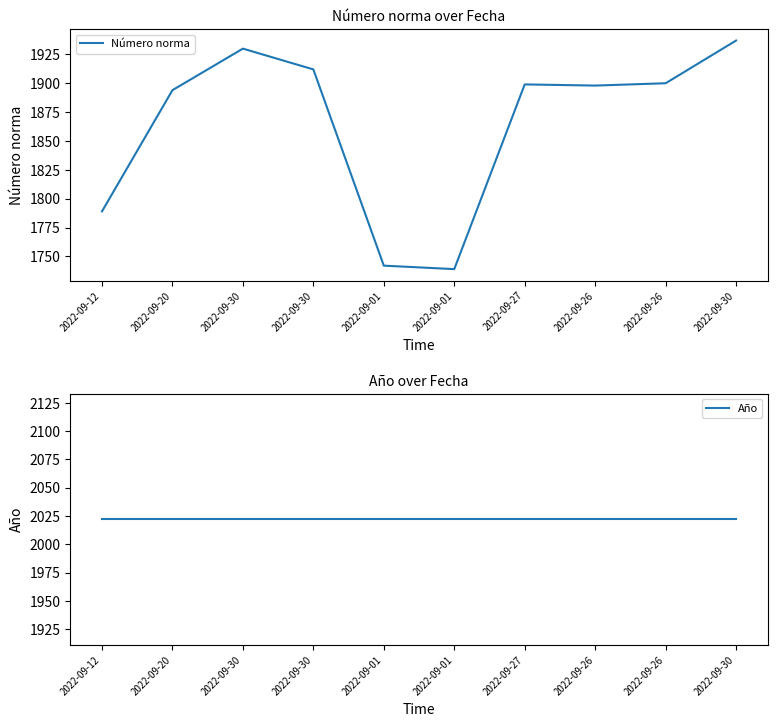

Is this an area chart (filled region under the line)?

No